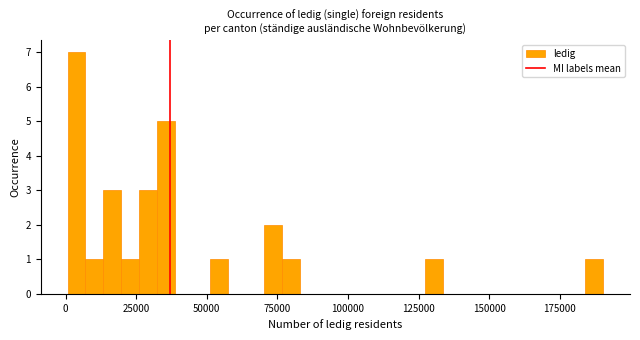

Around what value on the x-axis is the tallest bar? Give the approximate position of its centre, as read against the axis.

5000